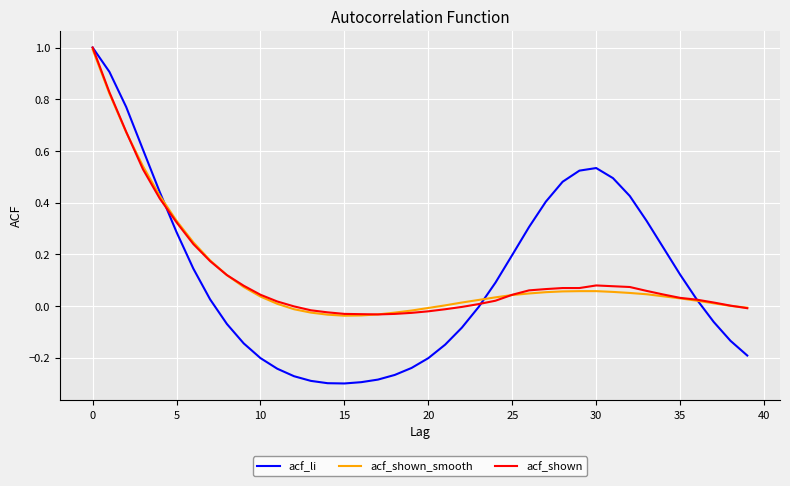

What is the highest value of the acf_shown series?

1.0